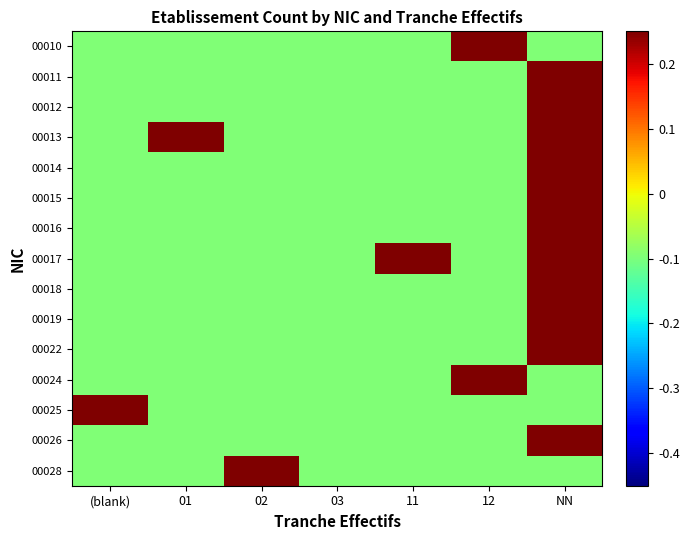

What is the minimum value shown in the chart?

-0.1